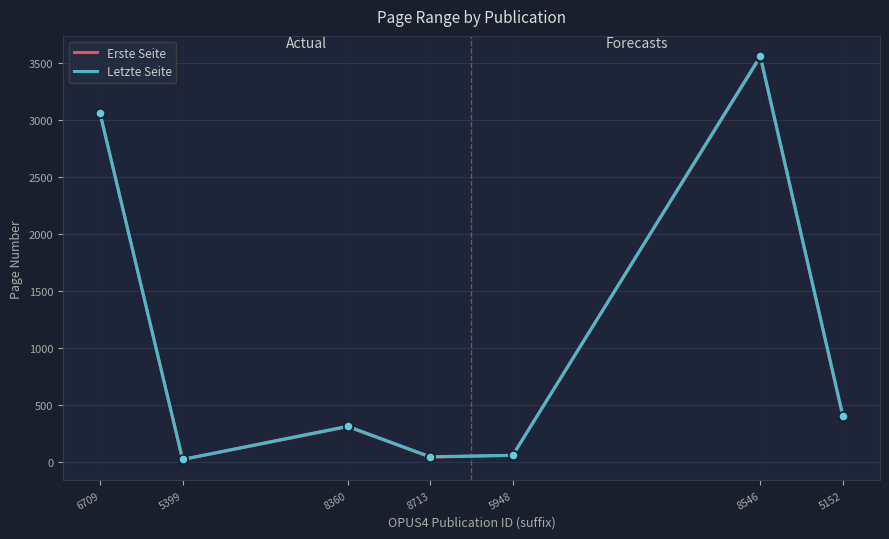

Which series has the widest spread of Y values?

Letzte Seite